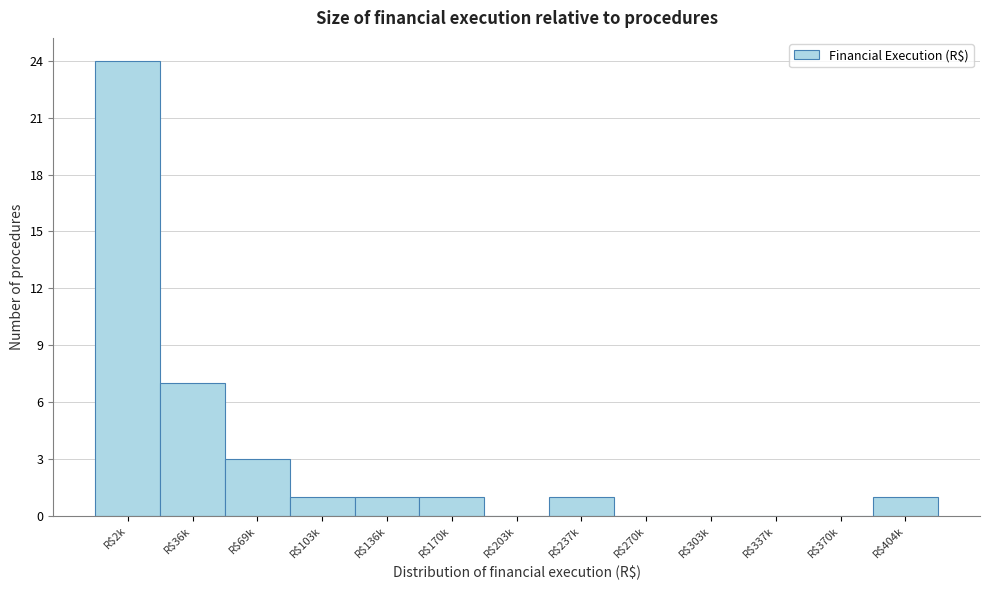

Where is the data nearest to the value 12?

R$36k